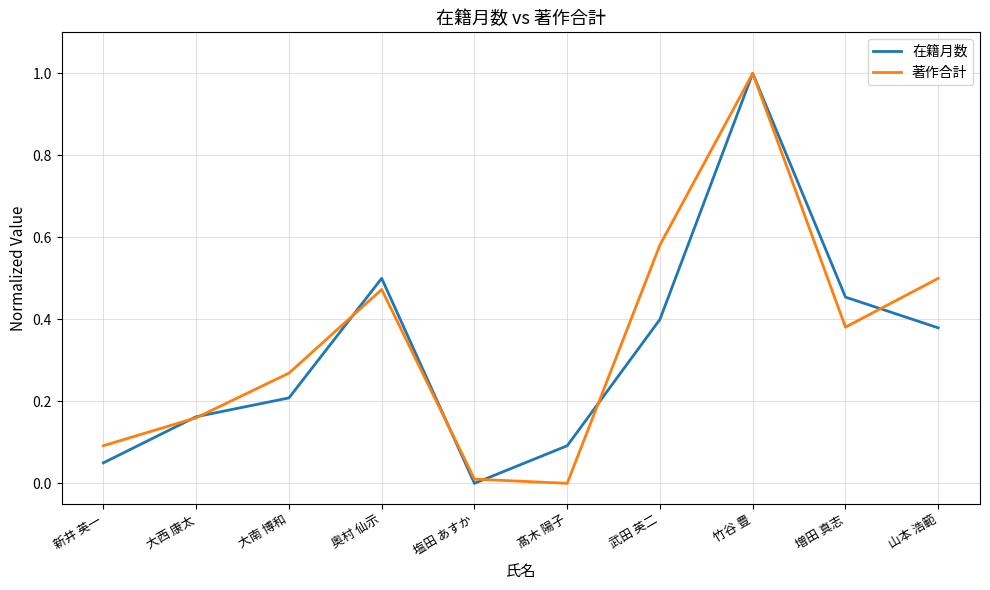

Where is the first local minimum for 在籍月数?

塩田 あすか